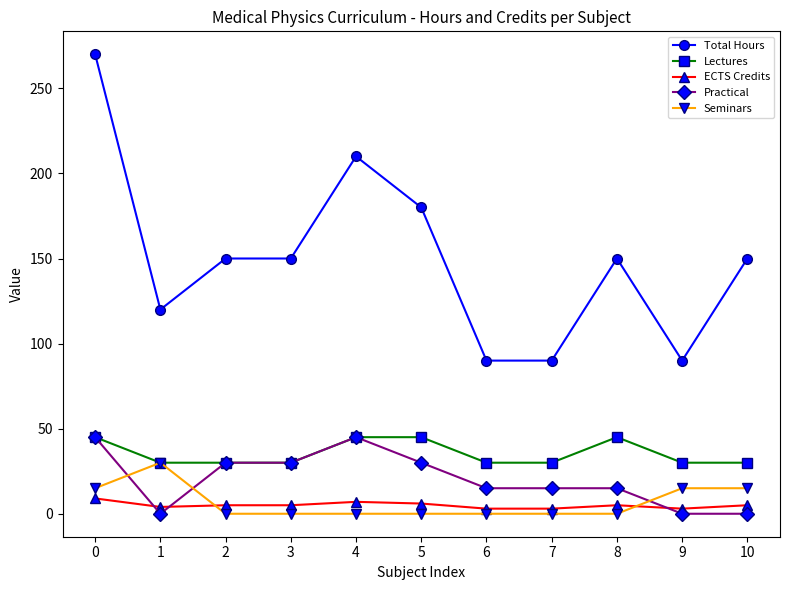

Between which two adjacent categories do ECTS Credits and Practical first intersect?

0 and 1